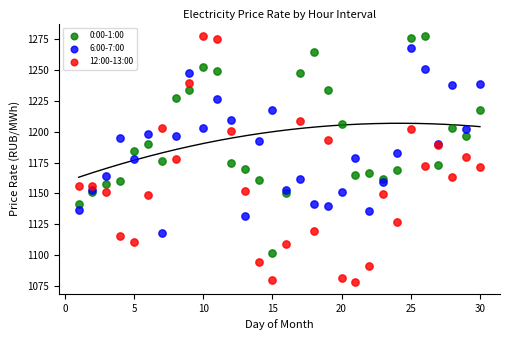

Which series reaches the minimum Y coordinate?

12:00-13:00